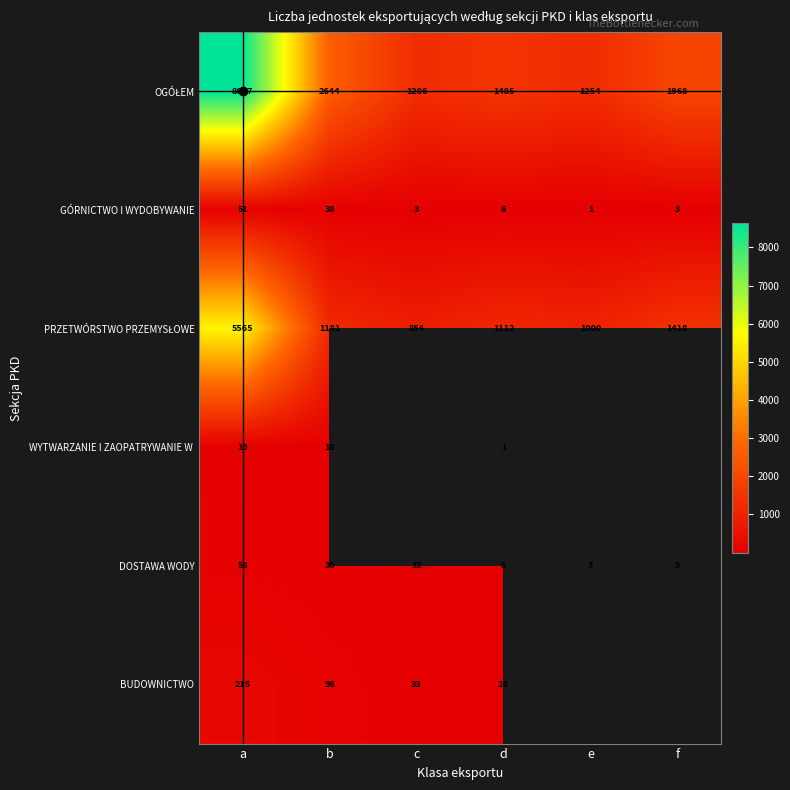

What is the total value across all series at a?

14545